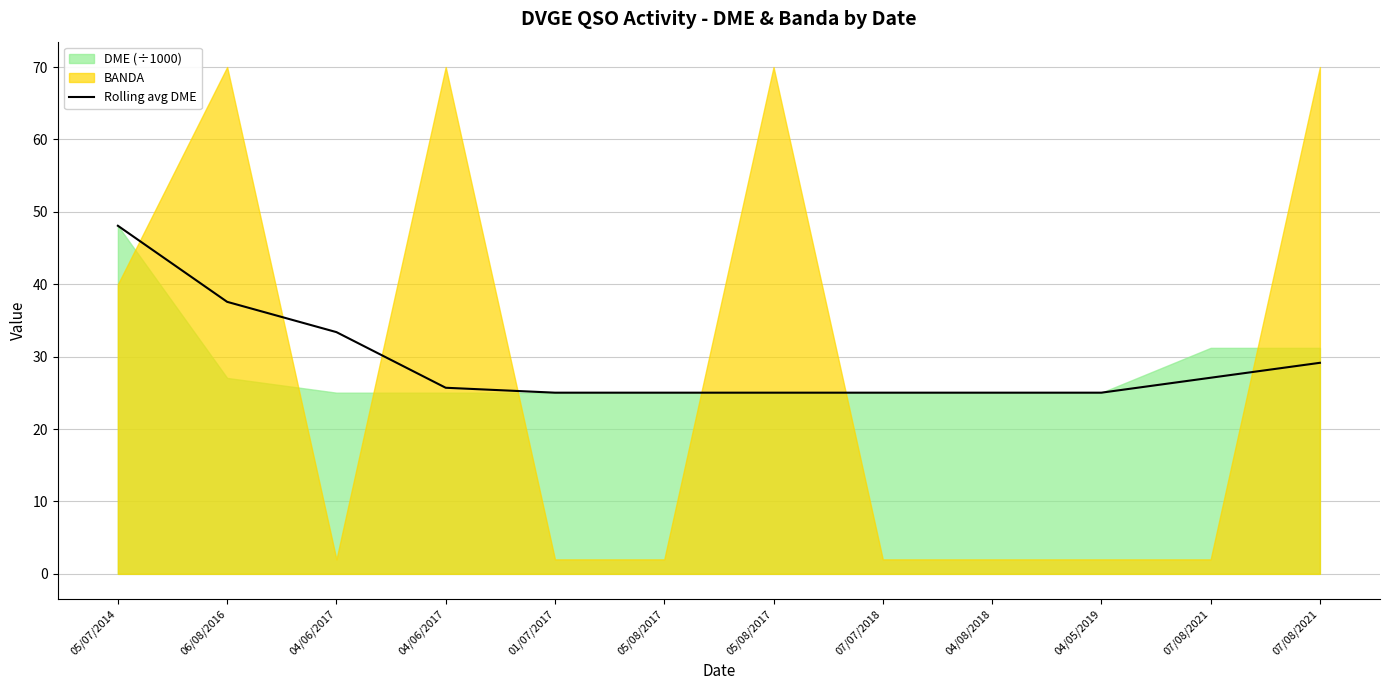

What is the label of the 8th point from the left?

07/07/2018